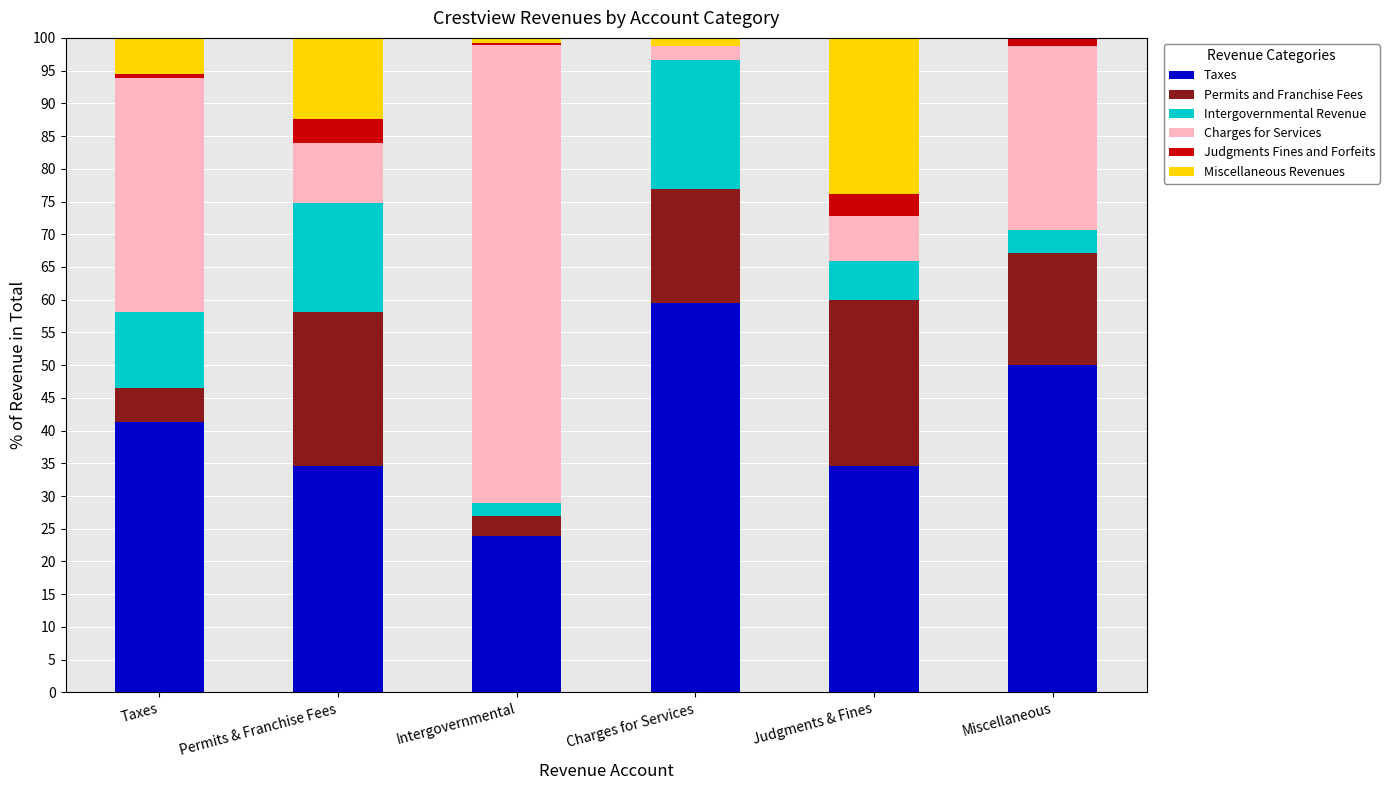

Which series changed the most between Taxes and Permits & Franchise Fees?

Charges for Services